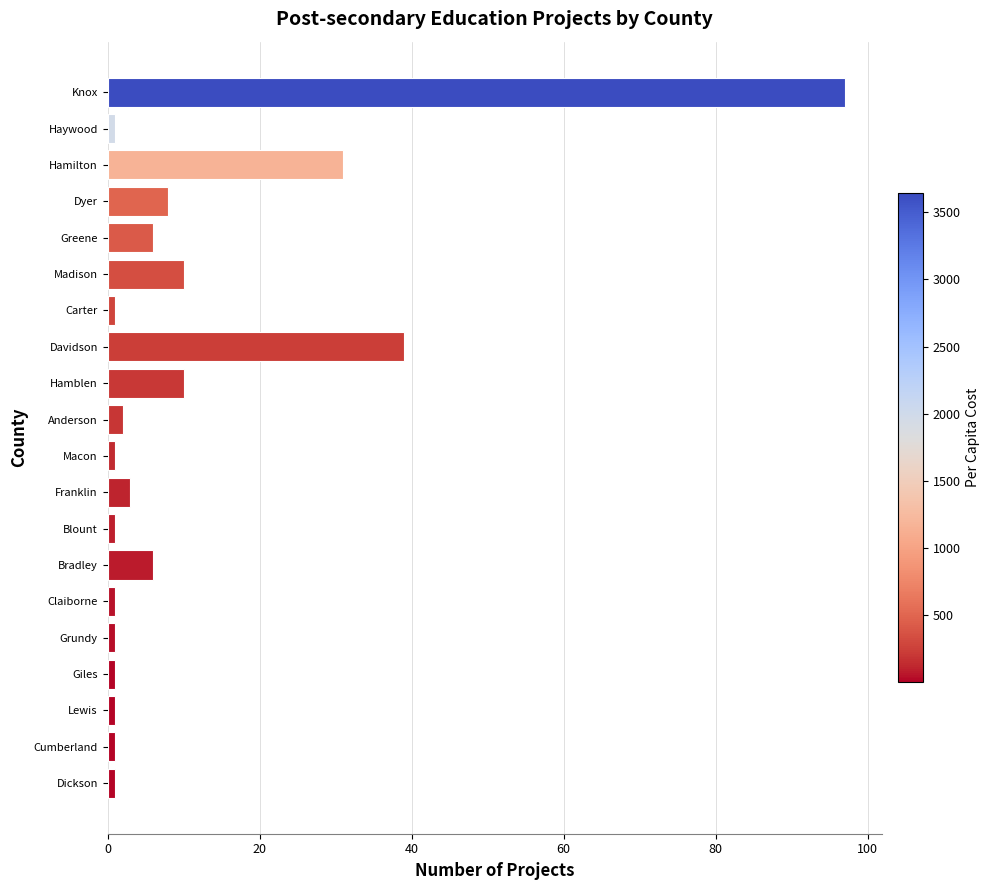

Where is the data nearest to the value 49?

Davidson